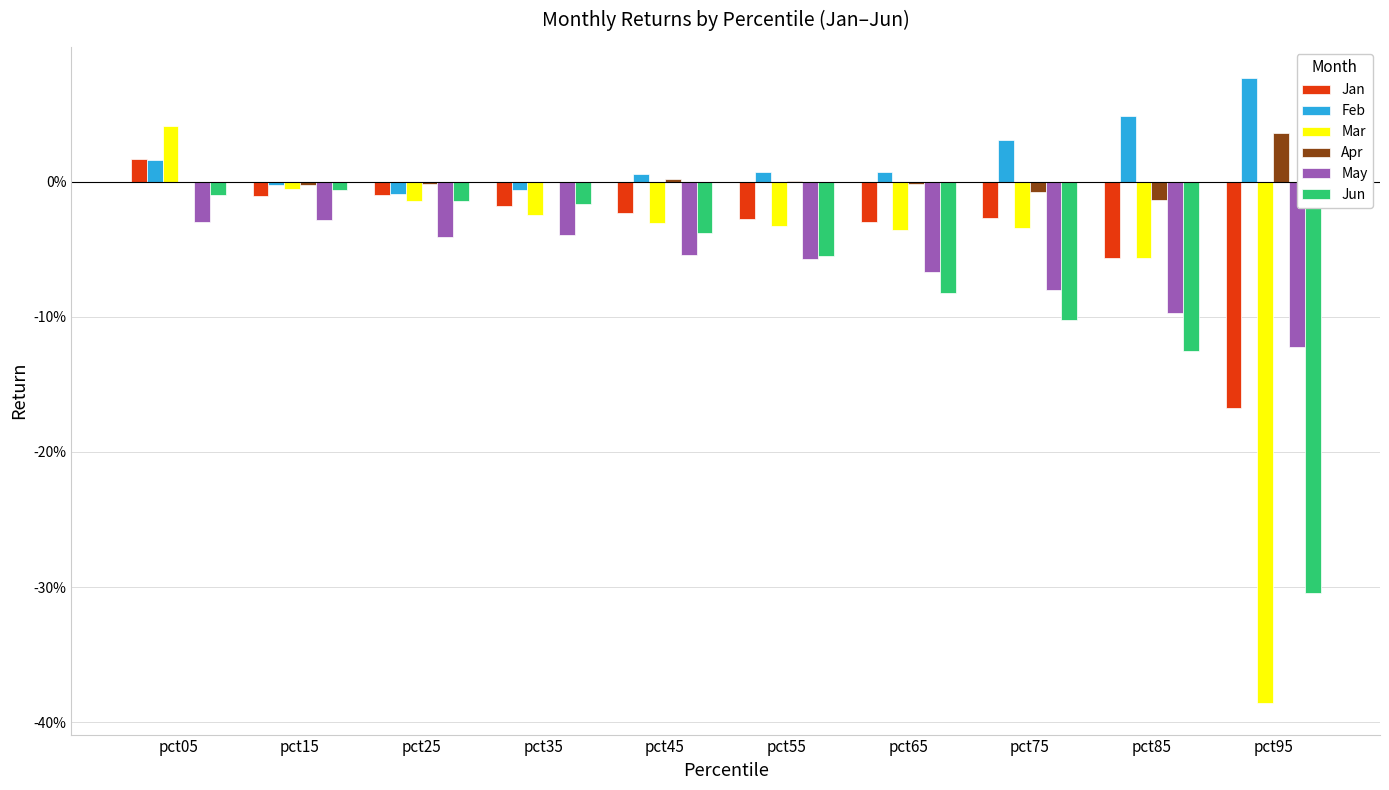

What is the difference between the highest and lowest values at pct55?

0.1